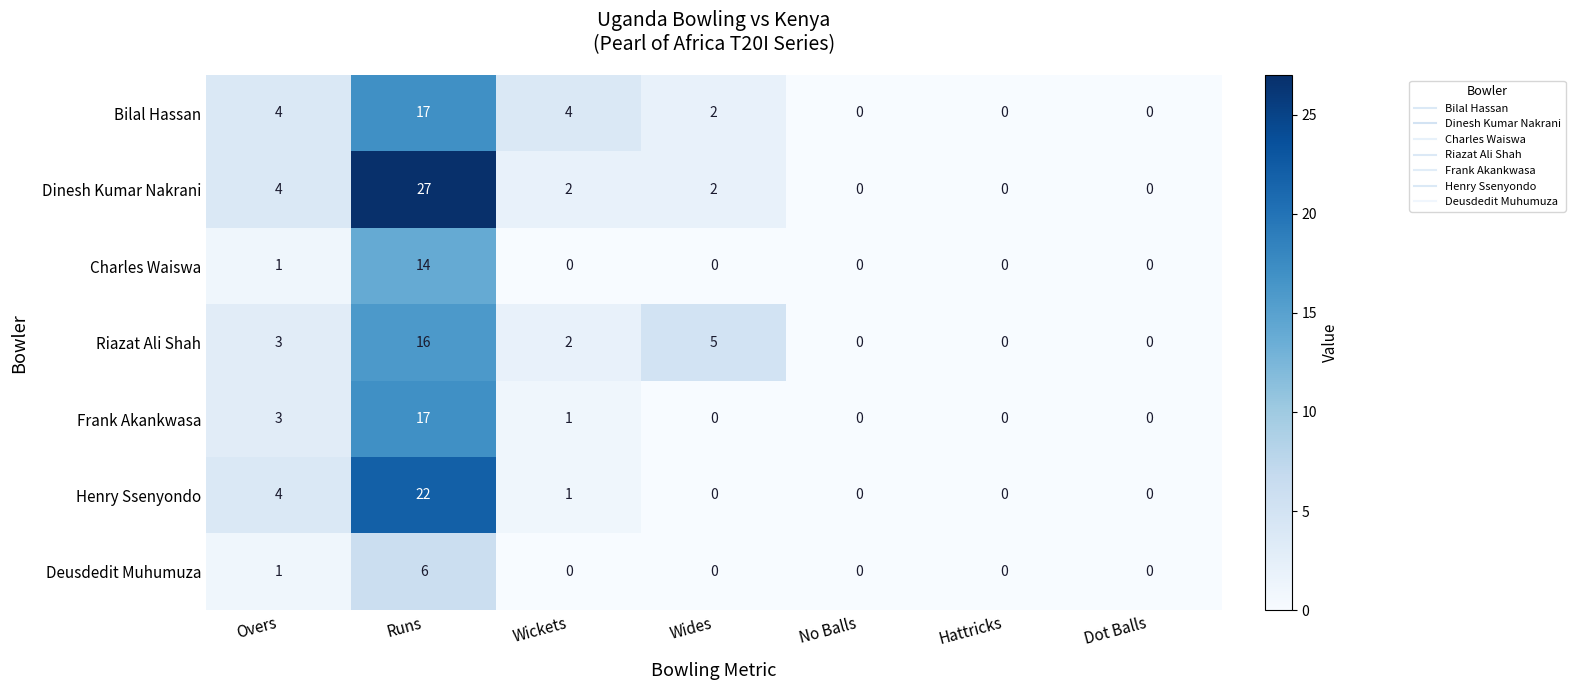

How many series are shown in this chart?

7